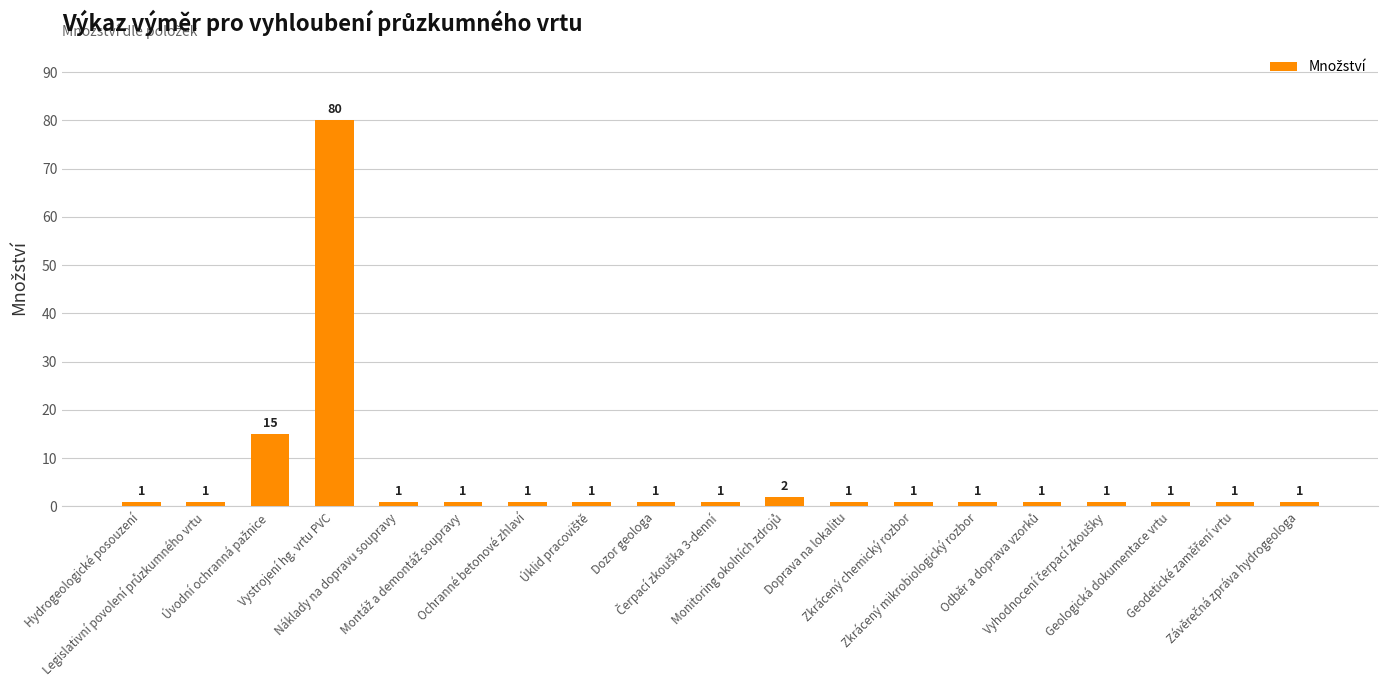

What is the difference between the maximum and minimum values?

79